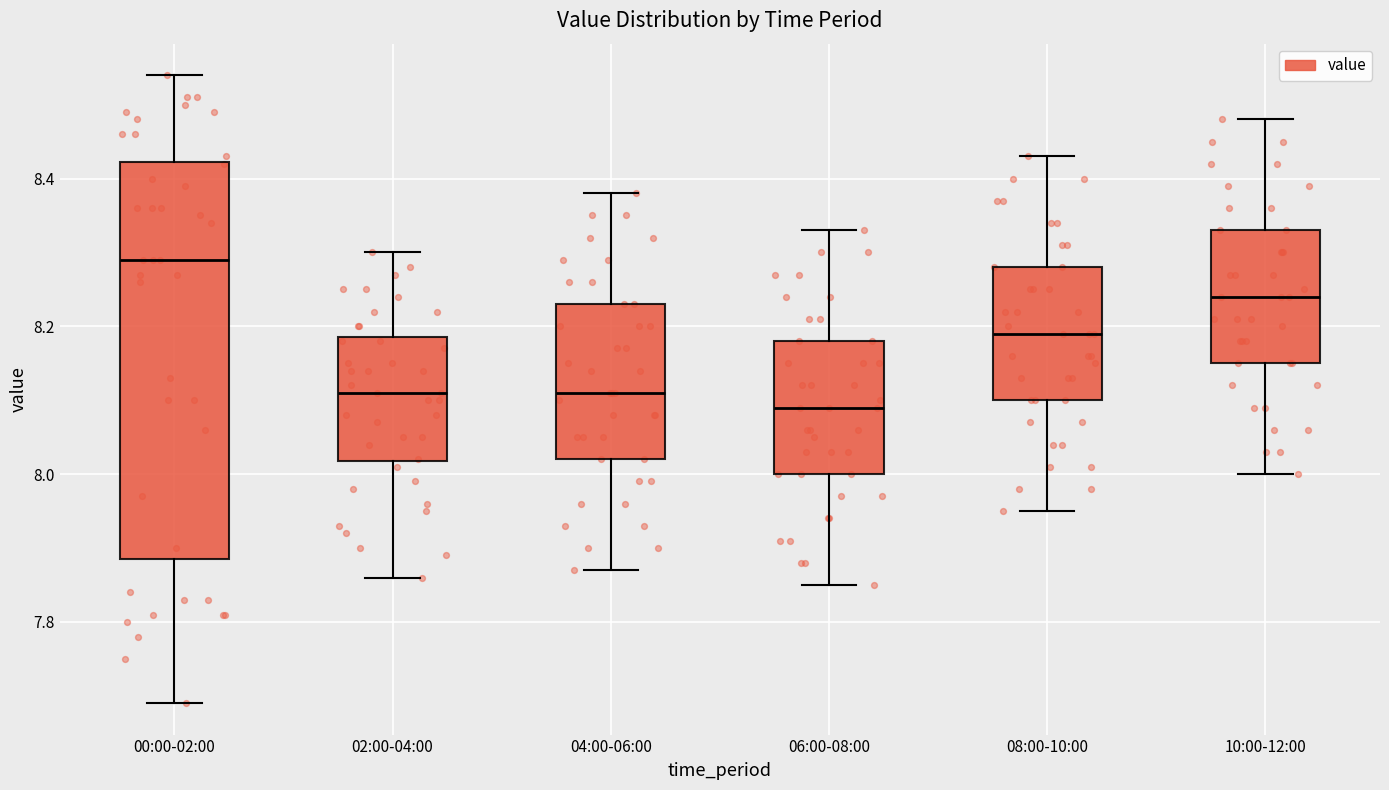

Comparing the boxes themselves (not the whiskers), which one is the tallest?

00:00-02:00